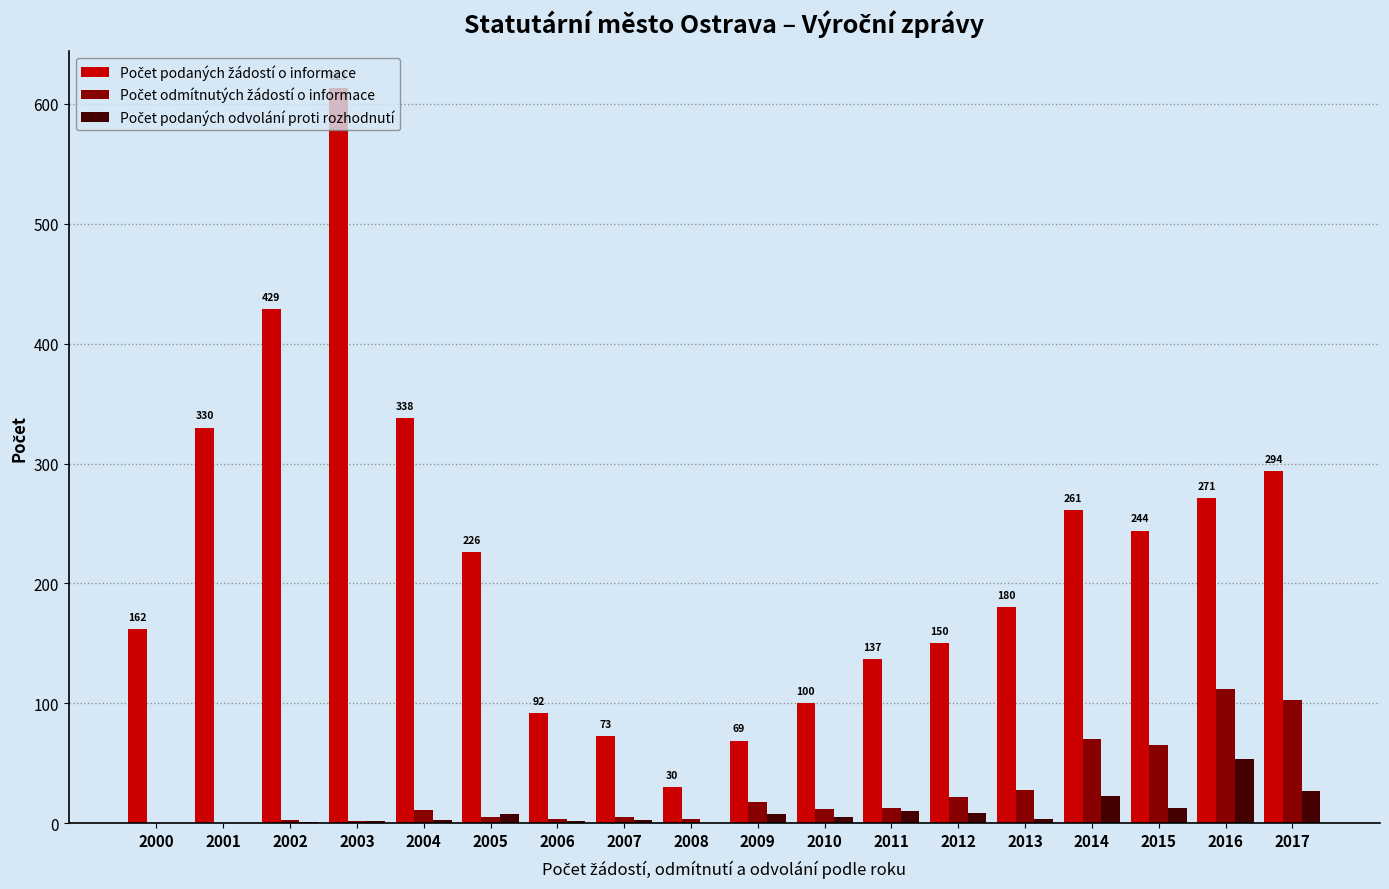

At which category is the sum across all series the highest?

2003